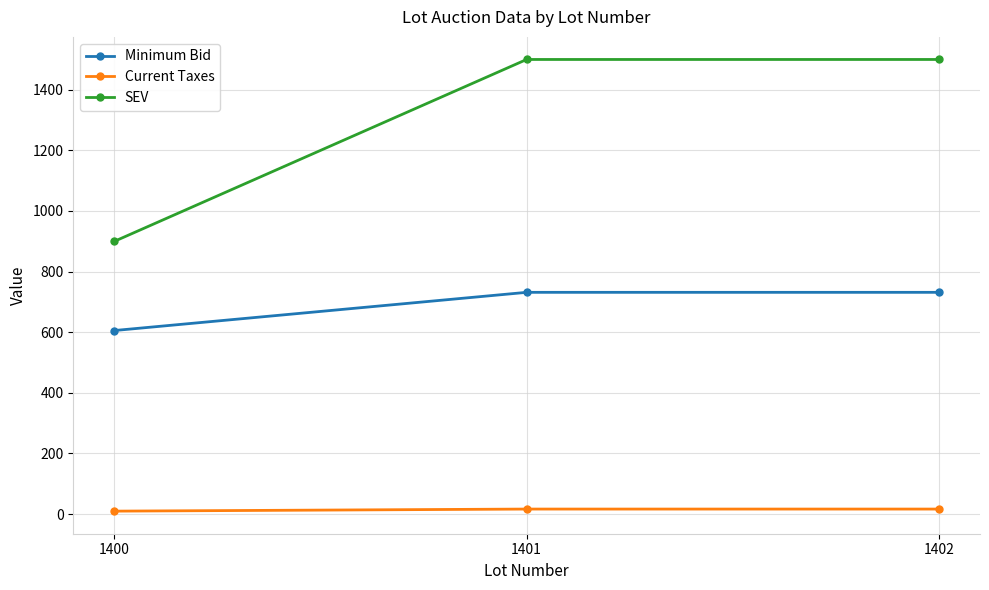

How many data points in SEV are less than 1500?

1